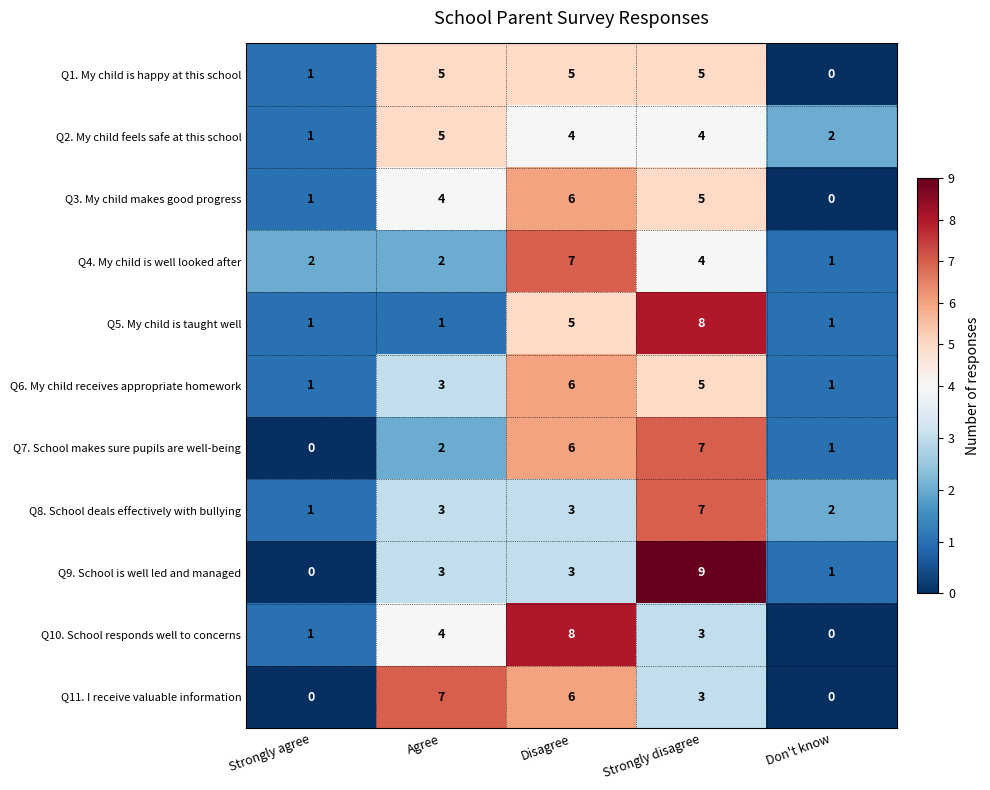

Rank the categories by Q10. School responds well to concerns value from lowest to highest.

Don't know, Strongly agree, Strongly disagree, Agree, Disagree